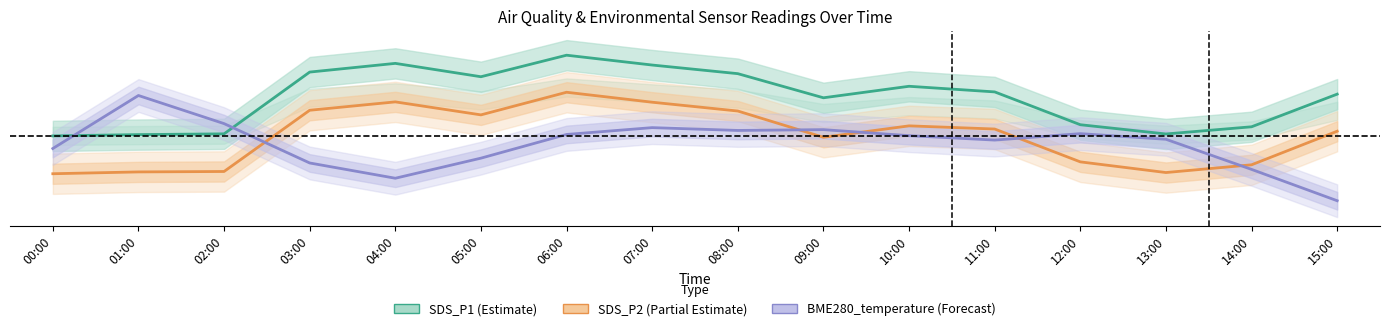

List the series in order of their peak value, lowest first.

BME280_temperature, SDS_P2, SDS_P1